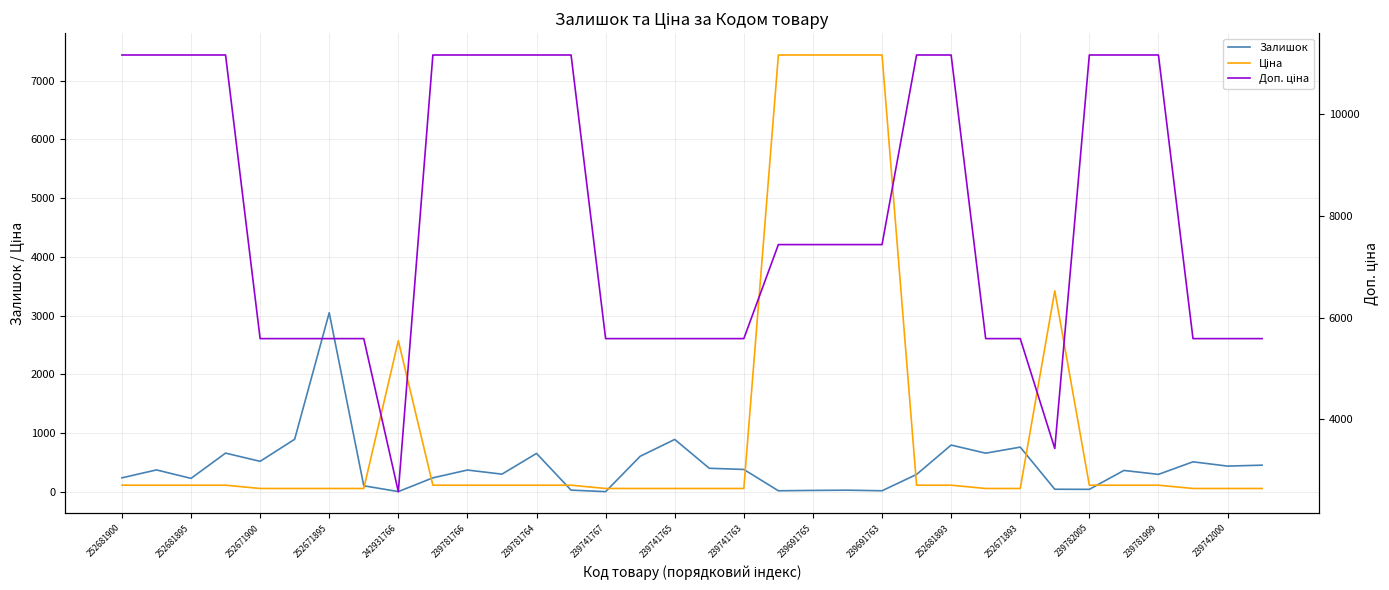

What is the sum of all Ціна values?

38082.9